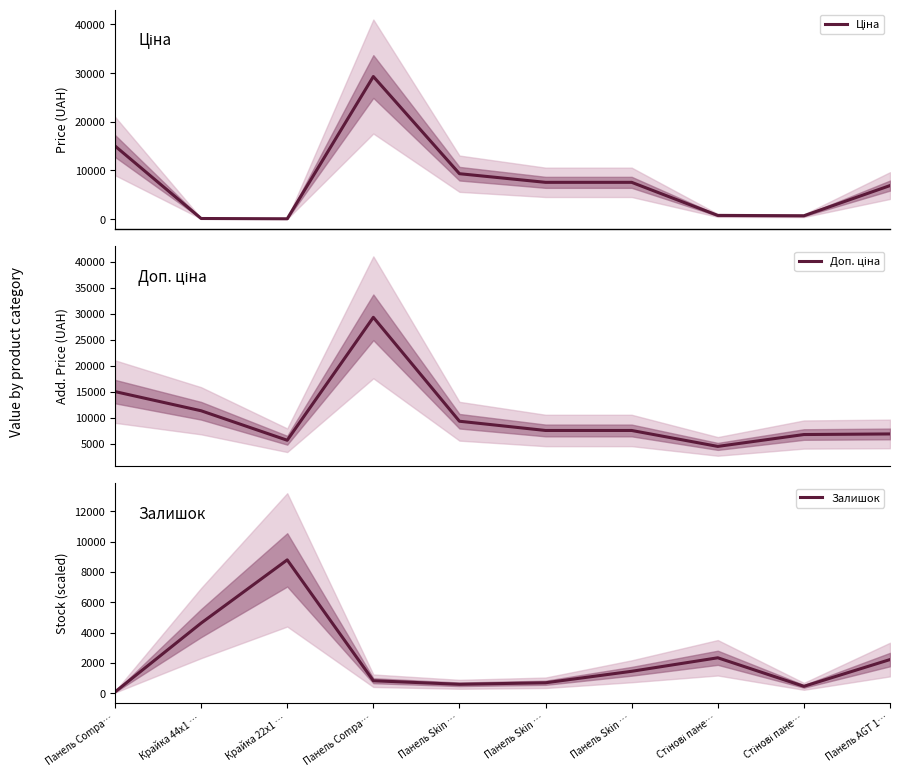

What is the value of the Залишок point at the 10th from the left?

2218.1